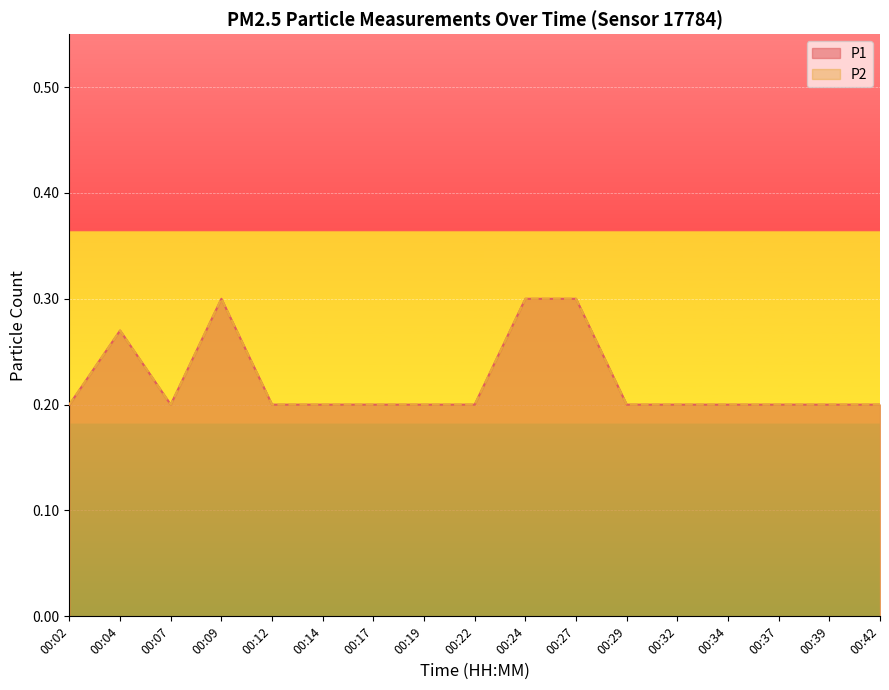

True or false: P2 and P1 cross at least once.

False